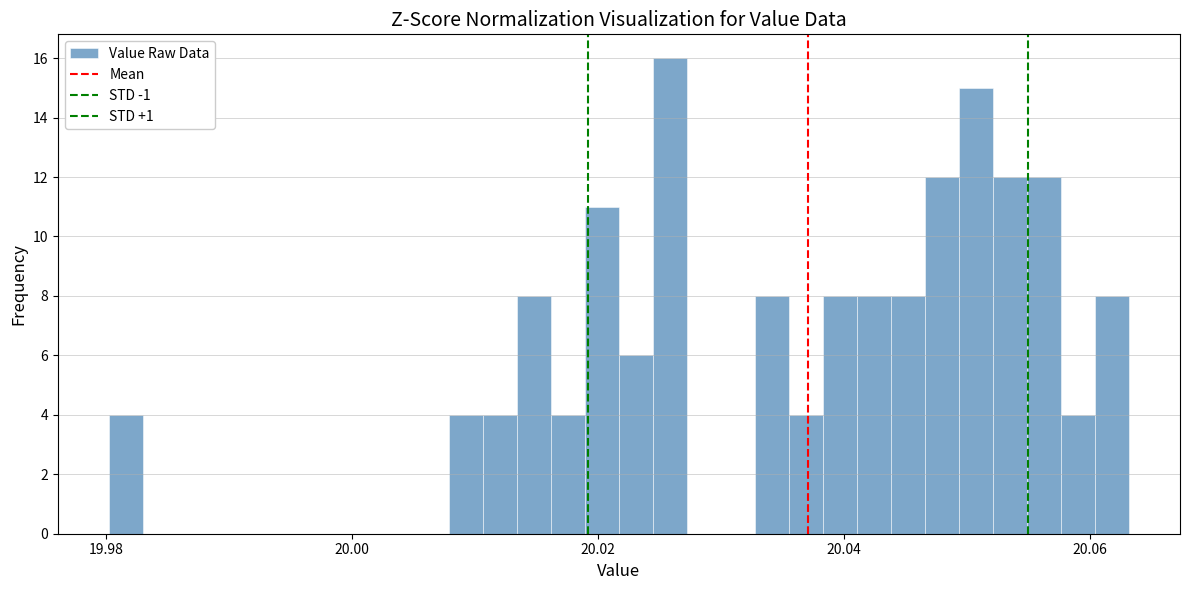

Read against the x-axis, roughly where is the centre of the tallest bar?

20.026